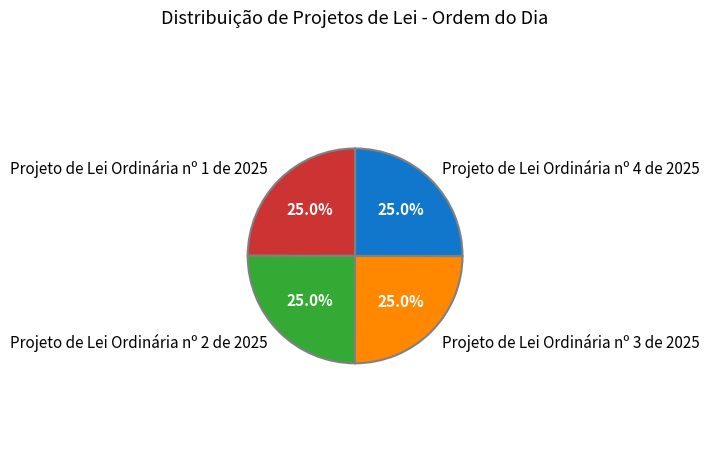

Combined, what portion of the pie is Projeto de Lei Ordinária nº 3 de 2025 and Projeto de Lei Ordinária nº 4 de 2025?

50.0%